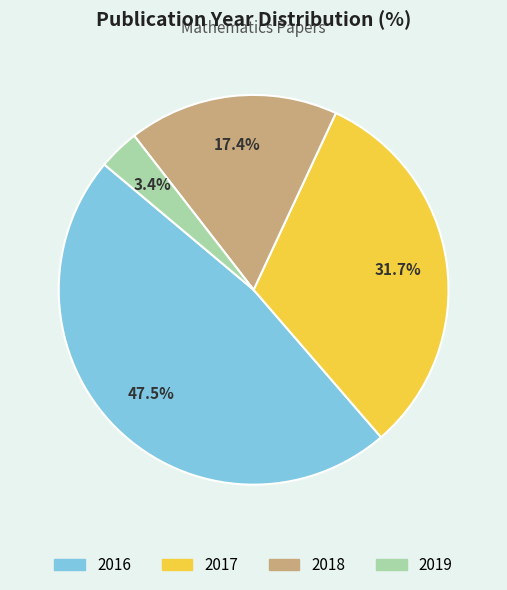

Is there any slice that represents more than half of the pie?

No